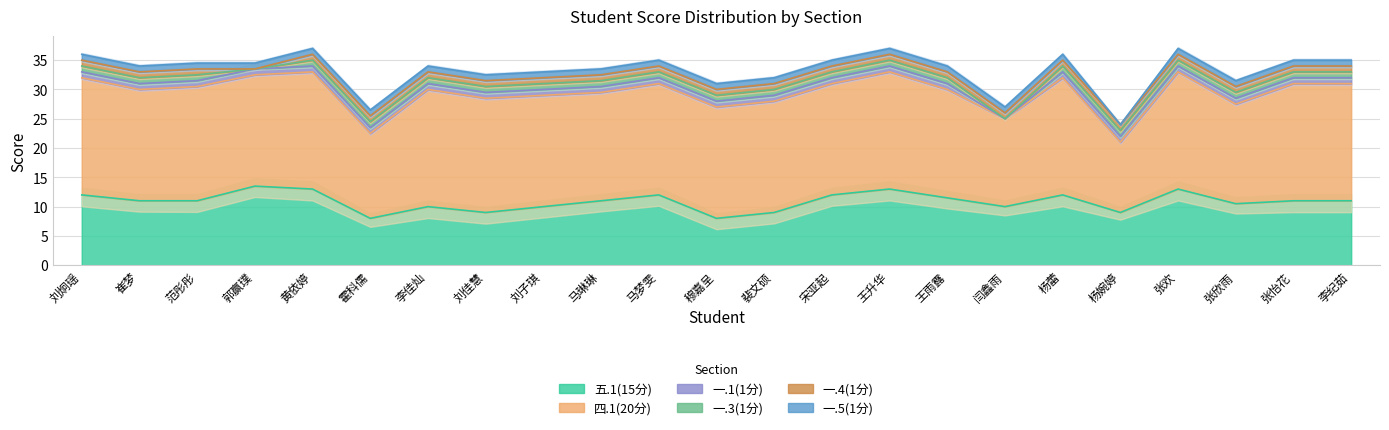

At which category does 一.3(1分) reach its first local valley?

郭赢璞